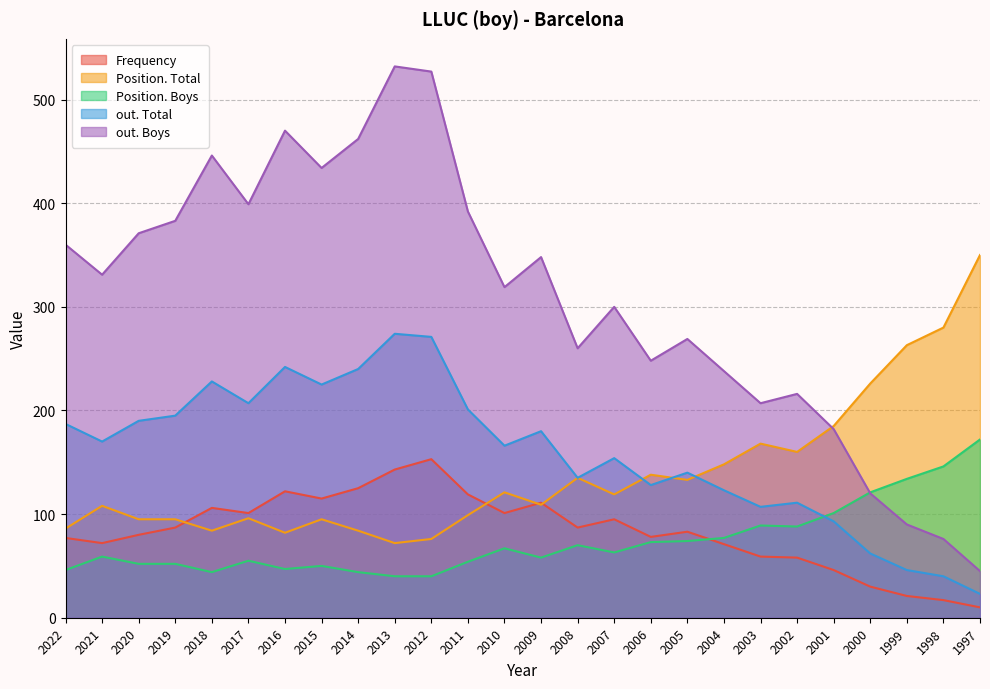

What is the difference between the maximum and minimum values in the out. Boys series?

487